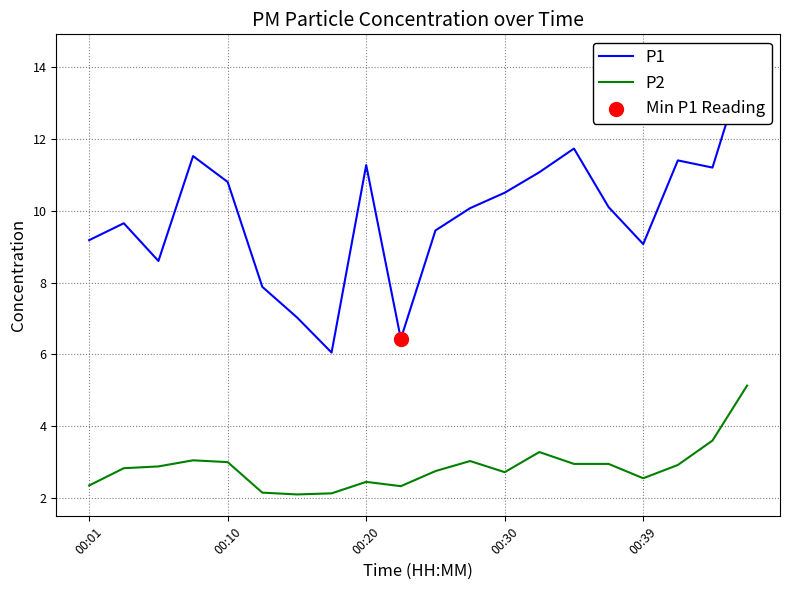

Which series contains the highest Y value?

P1